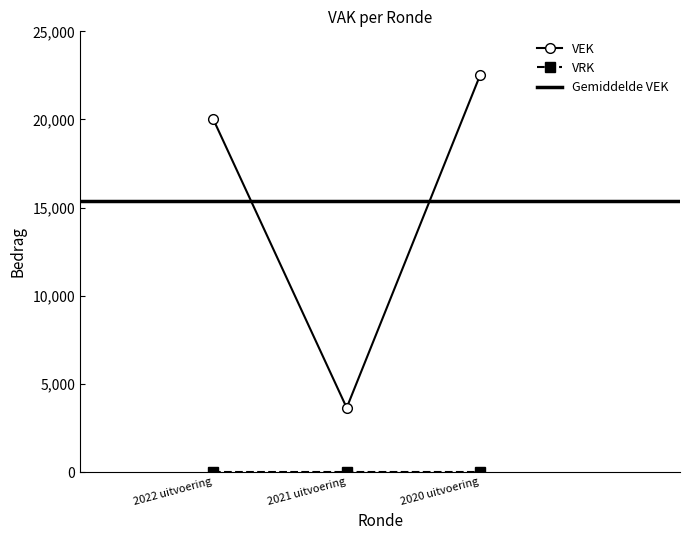

What is the difference between the maximum and second lowest values in the VEK series?

2500